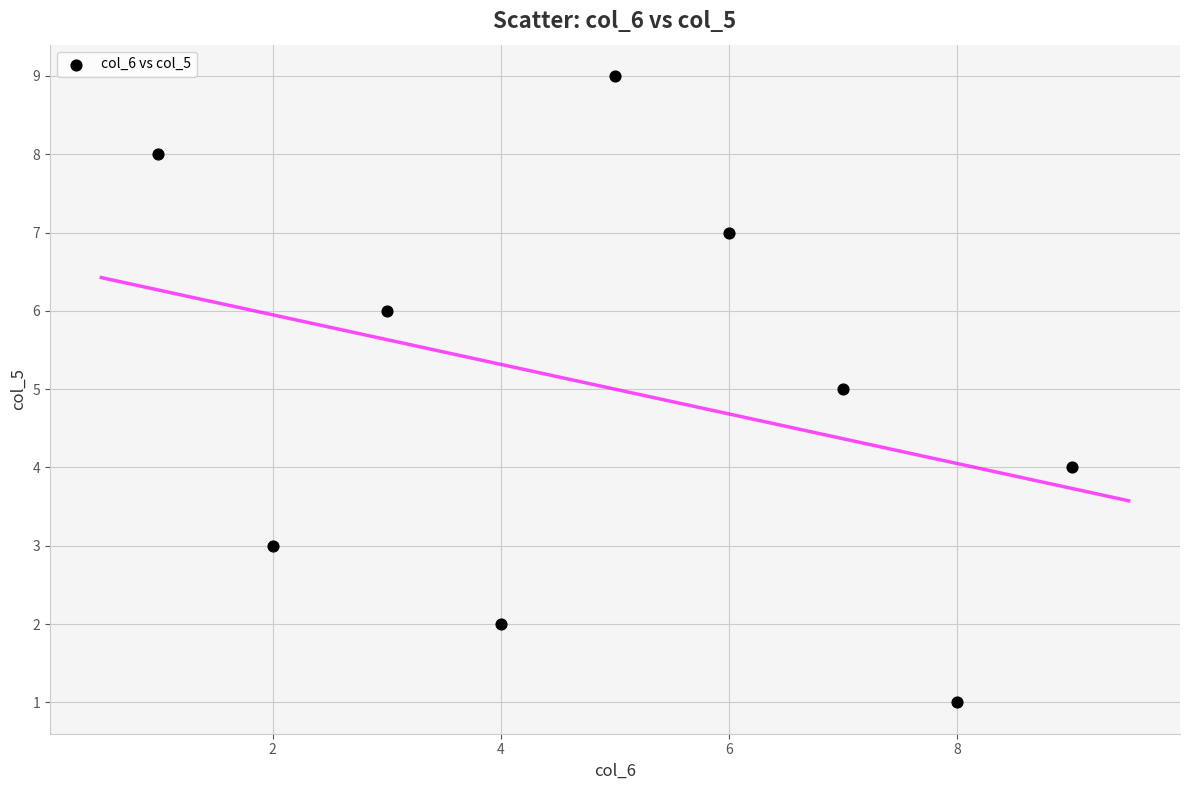

What is the range of X values (max minus min)?

8